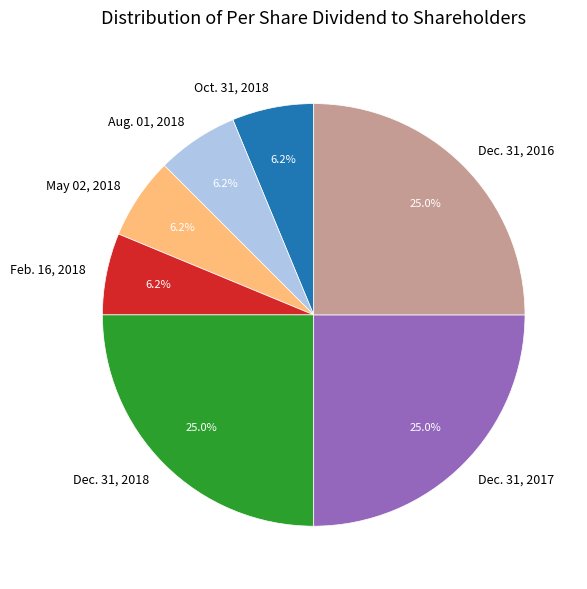

Combined, do May 02, 2018 and Dec. 31, 2018 account for over 50%?

No